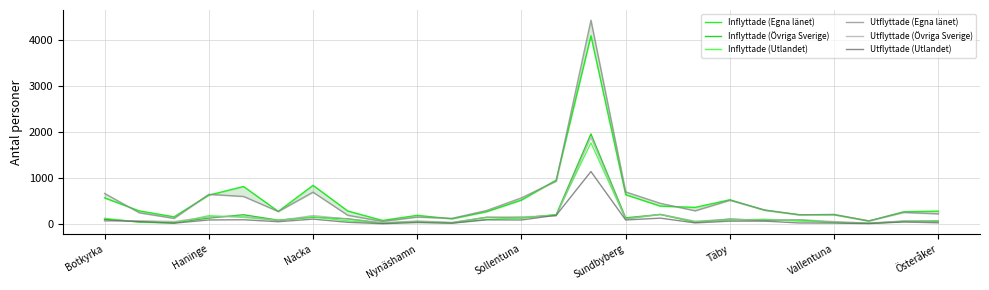

How many data points in Inflyttade (Övriga Sverige) are above 86?

12